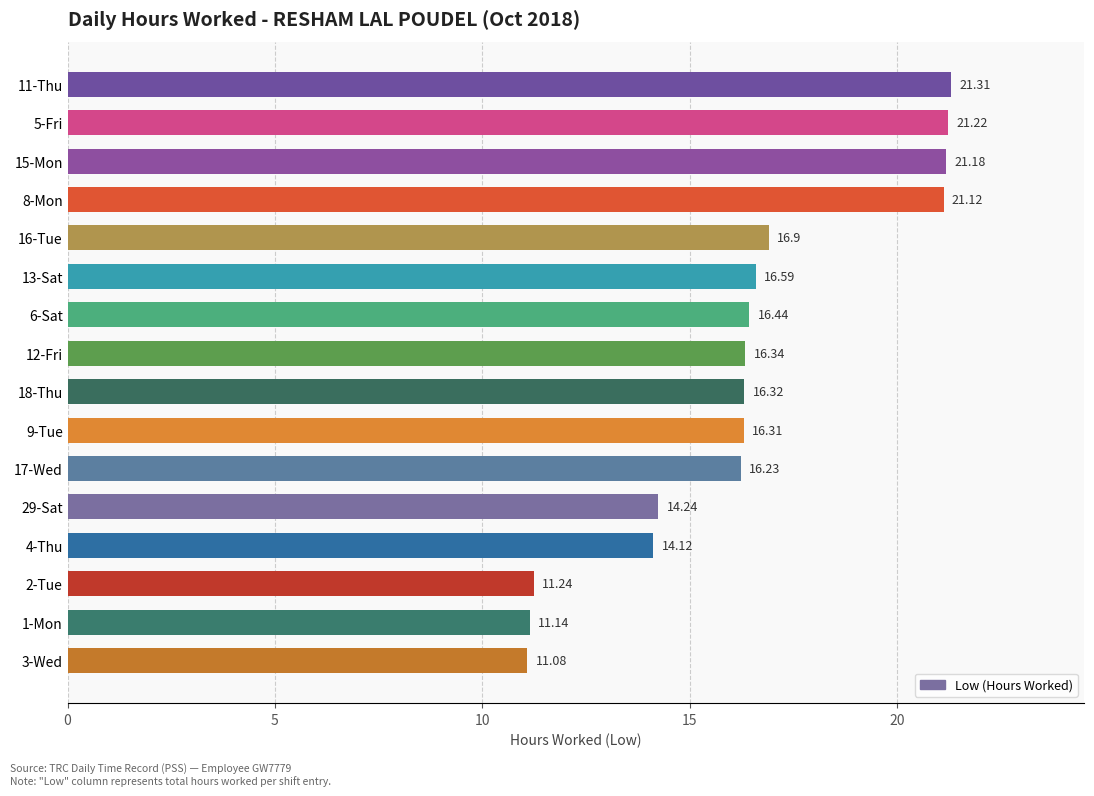

What is the sum of all values?

261.8